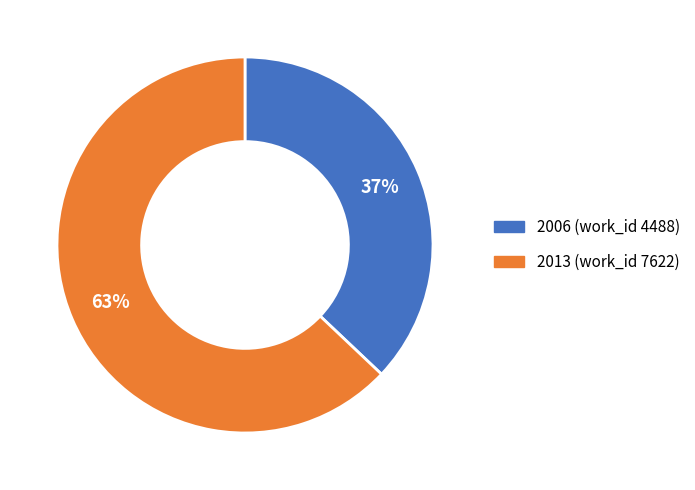

How many segments does this pie chart have?

2